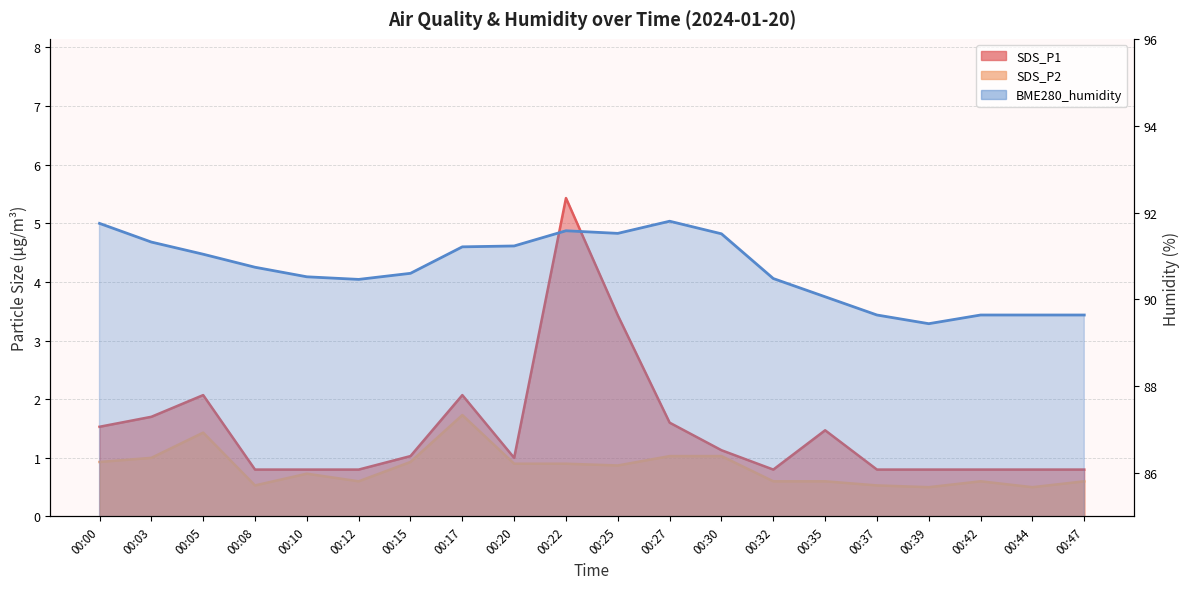

At which category is the sum across all series the highest?

00:22